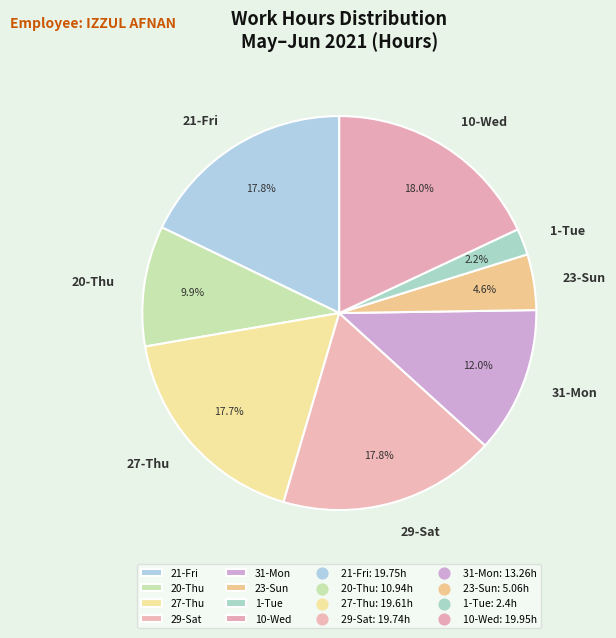

How many segments does this pie chart have?

8